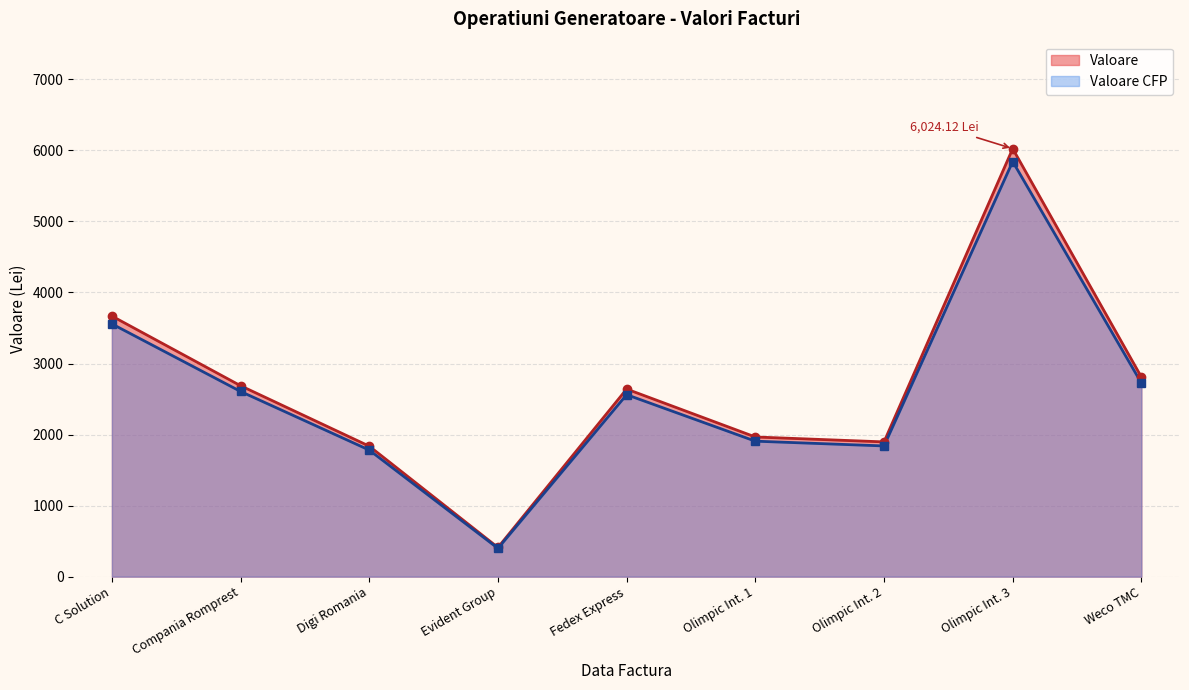

Which label corresponds to the smallest value in the chart?

Evident Group